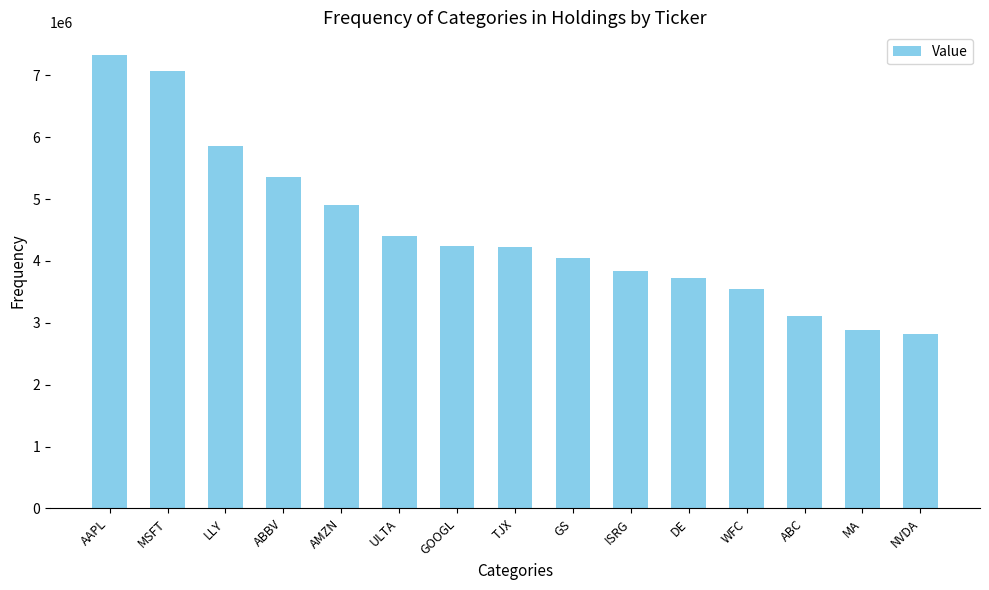

What is the change in value from ABC to MA?

-228000